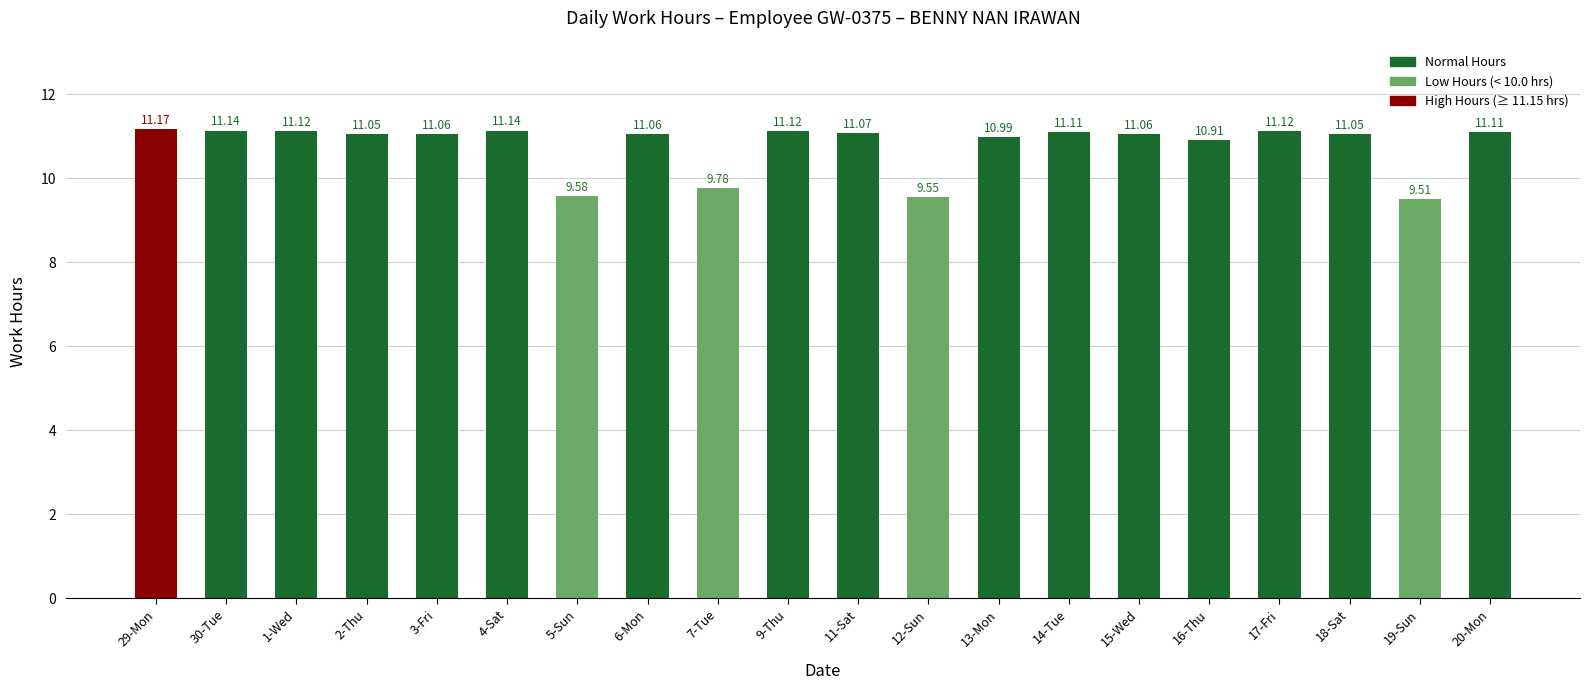

How many categories are shown in the chart?

20